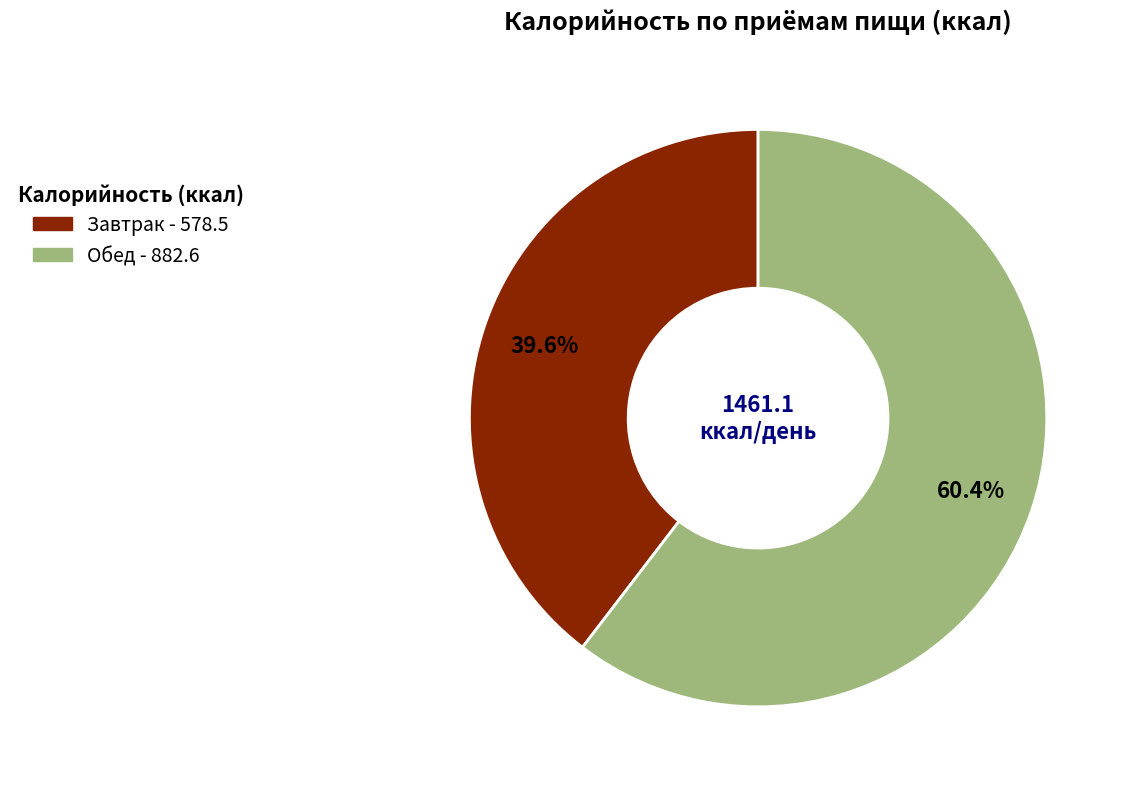

What is the majority slice?

Обед